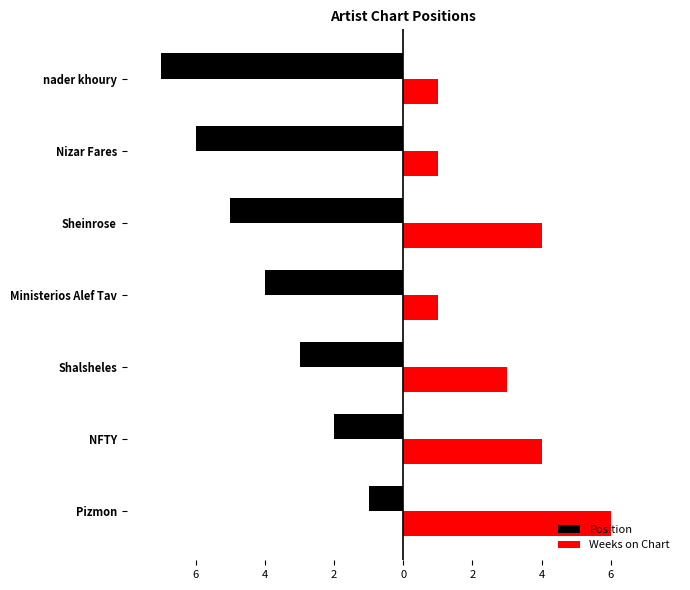

Rank the series by their average value, from highest to lowest.

Weeks on Chart, Position